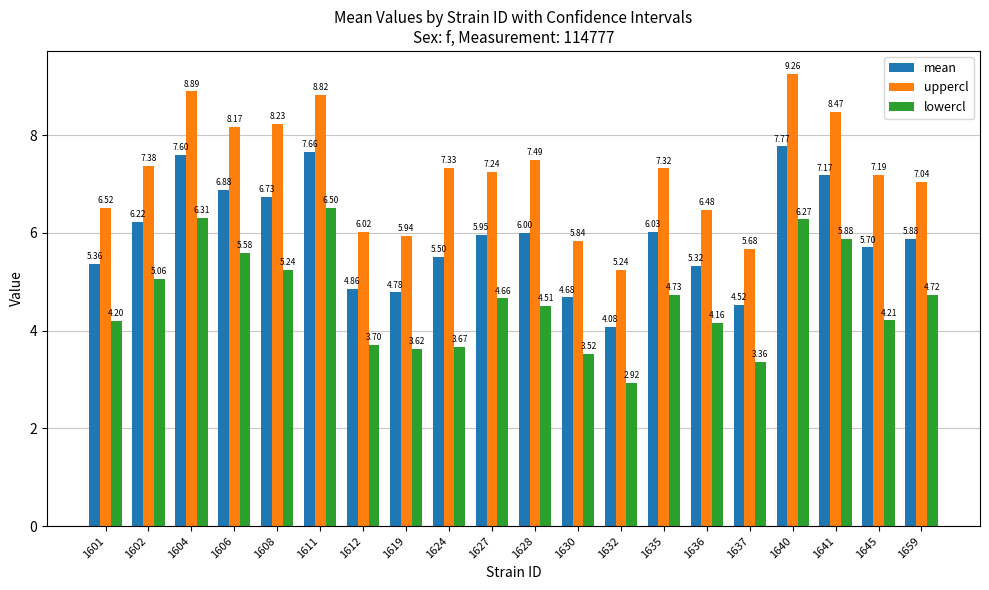

The uppercl series shows 11.9 at 1602. True or false?

False